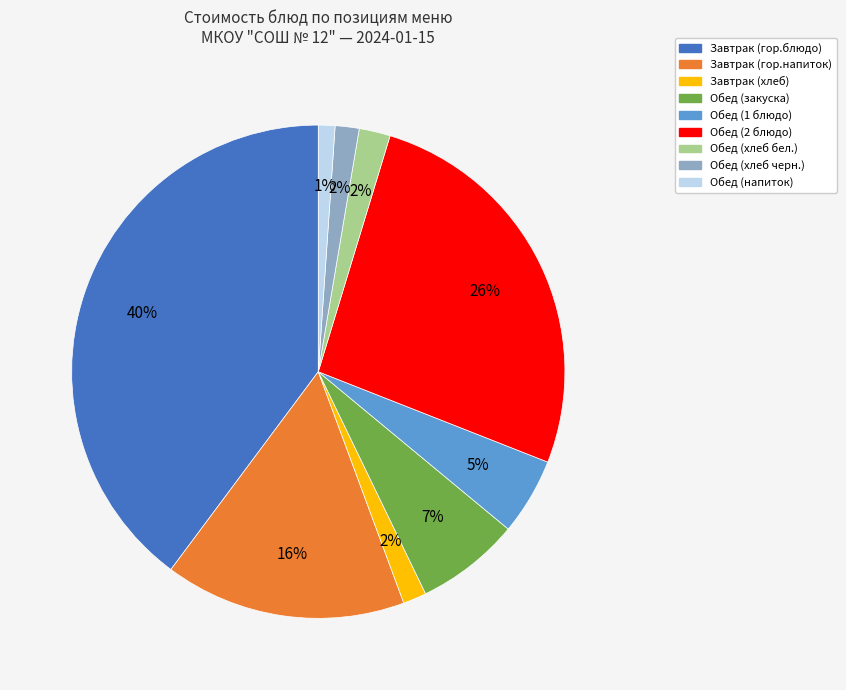

To the nearest percent, what percentage of the pie is Обед (1 блюдо)?

5%